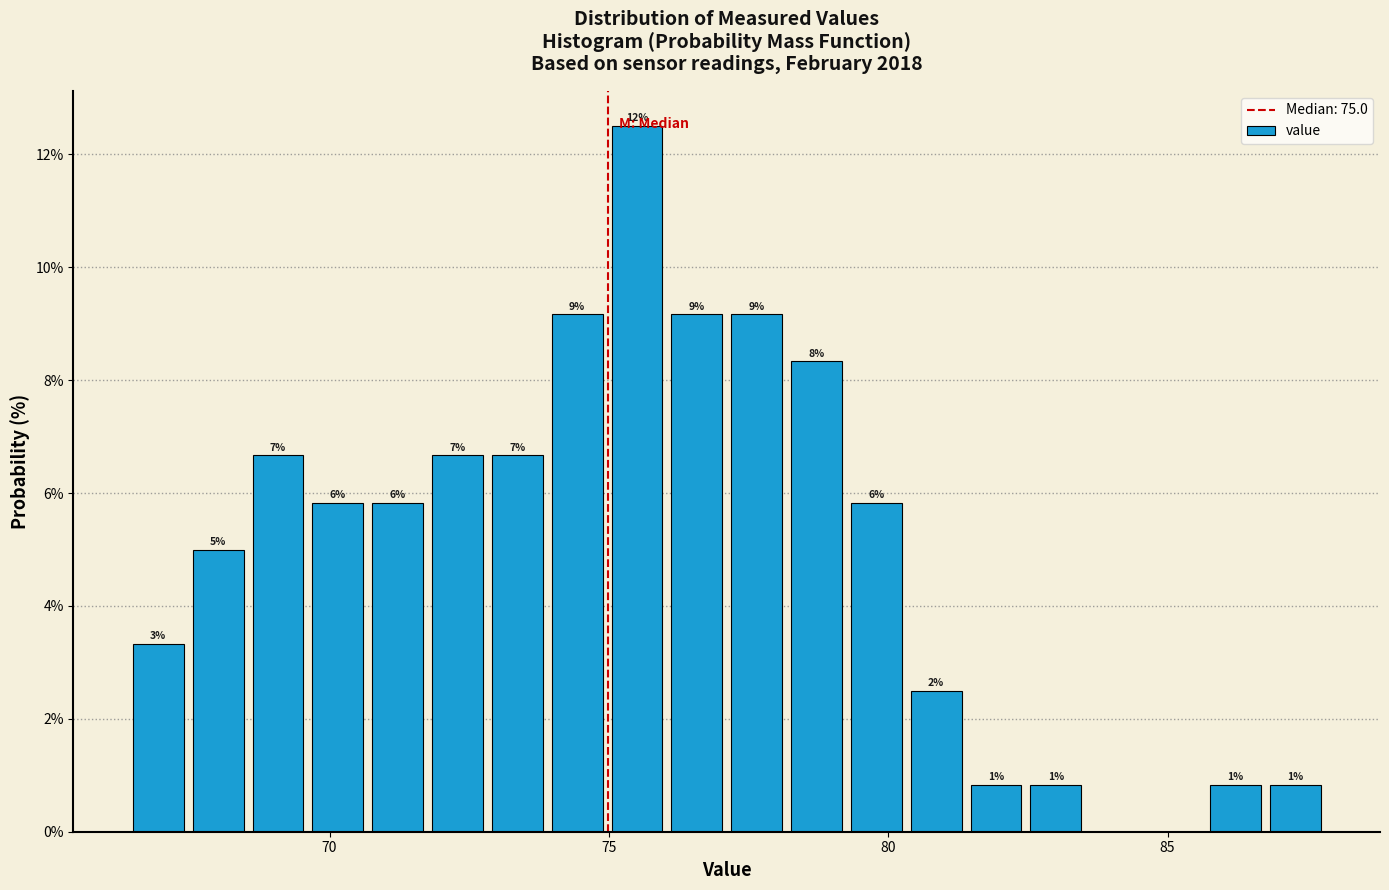

Read against the x-axis, roughly where is the centre of the tallest bar?

75.5